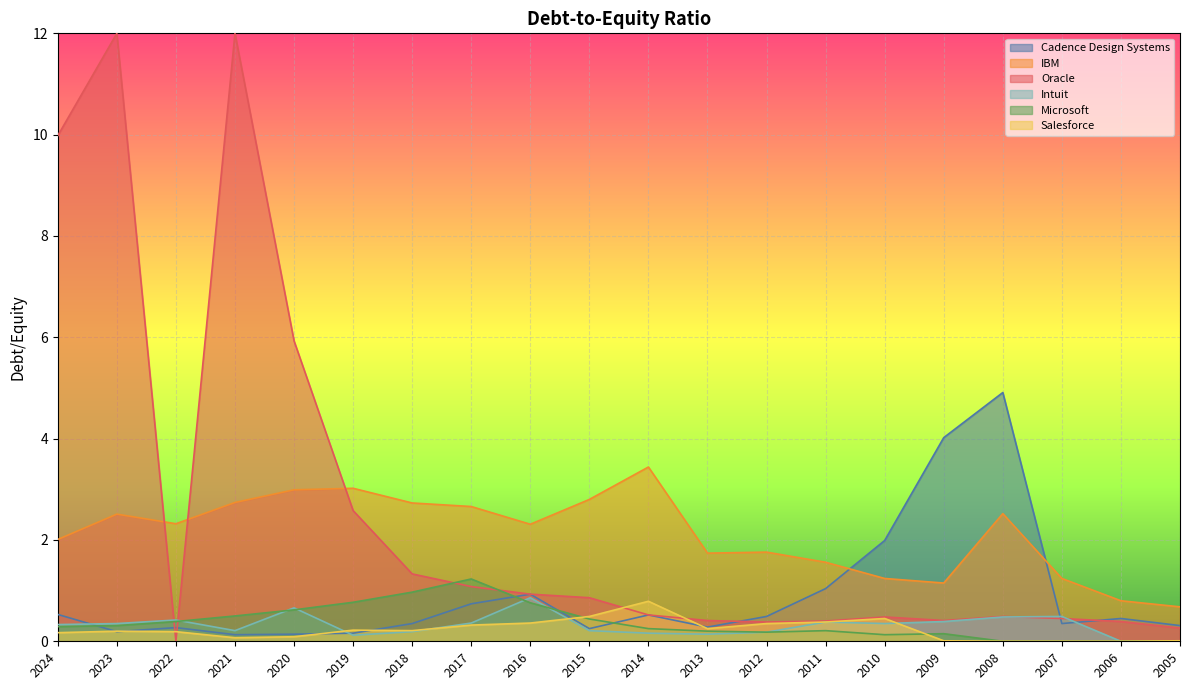

What is the difference between the IBM values at 2011 and 2019?

1.5